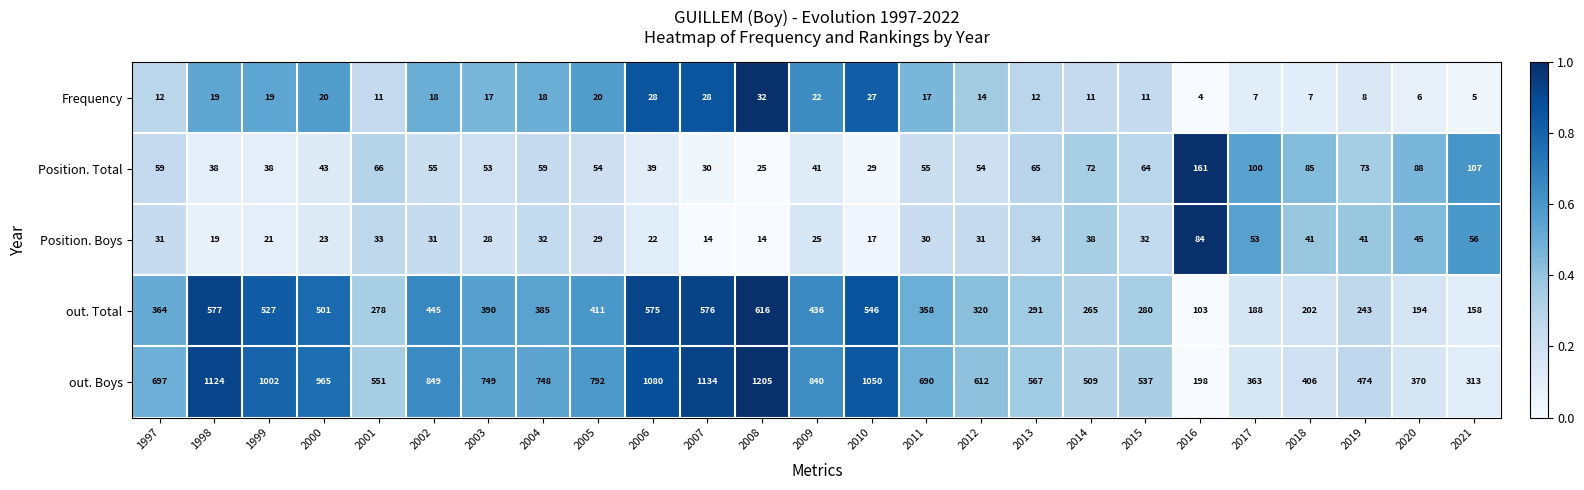

At which category does the chart reach its minimum across all series?

2016